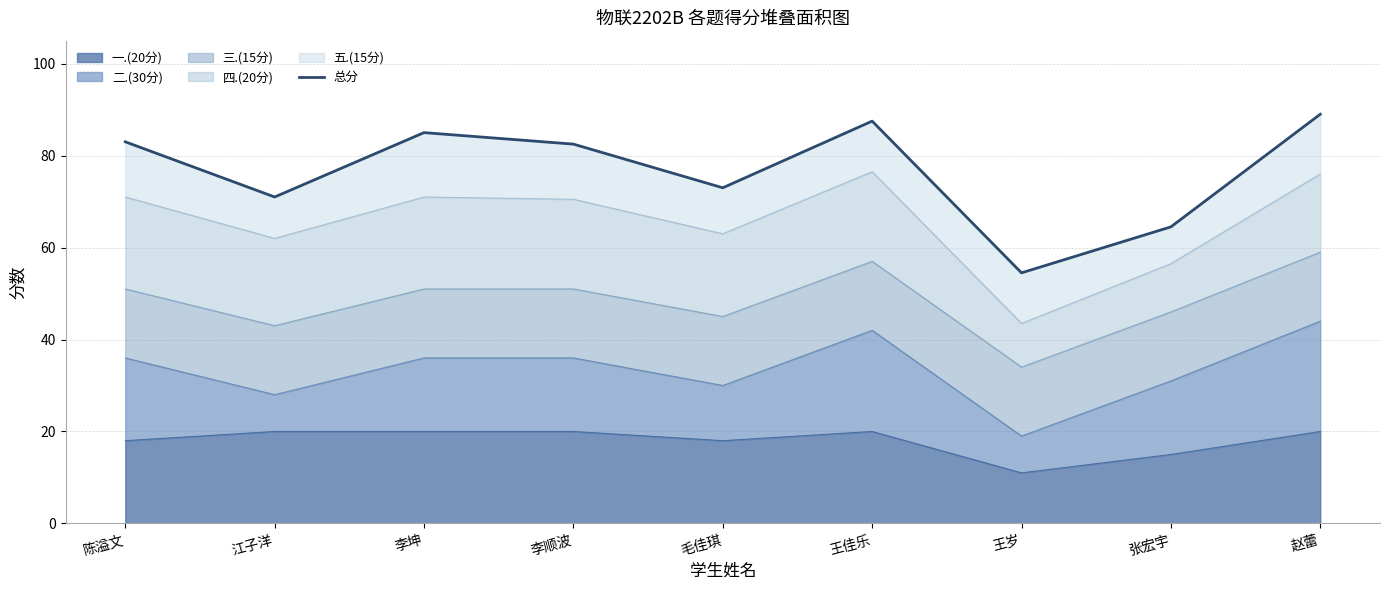

Where is the first local minimum?

江子洋